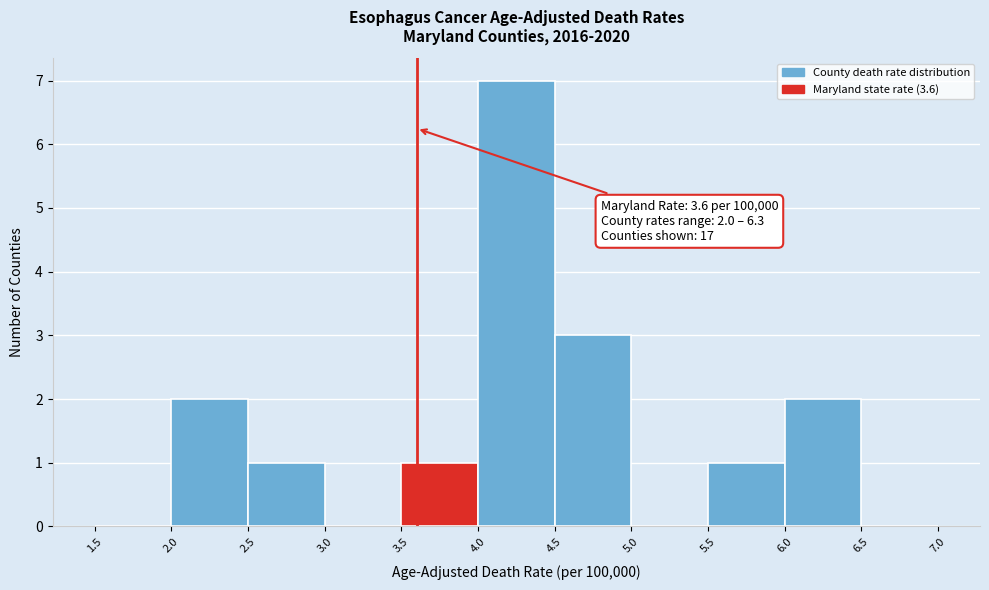

Which range on the x-axis has the tallest bar?

4.0 to 4.5